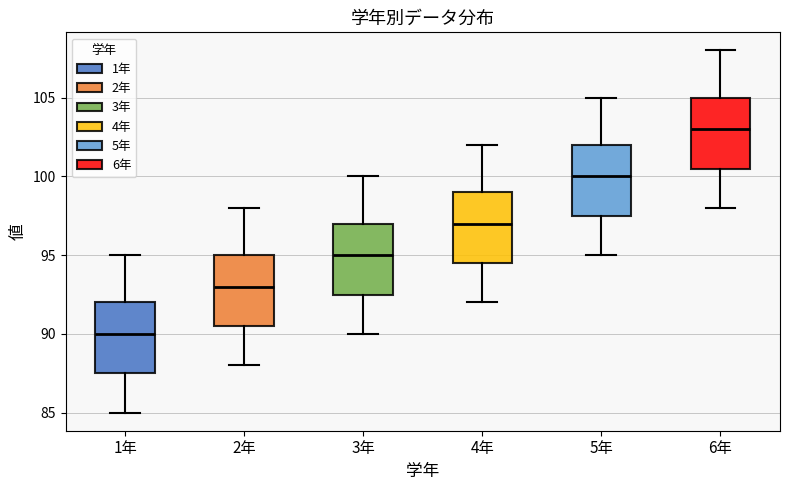

Reading left to right, transcribe this box plot: for each box, give where its median line is, the range the box spans, and where its two whiskers end, as read against the y-axis. The values are not printed on the chart, so give them approximately, as read against the axis.

1年: median 90.0, box 87.5 to 92.0, whiskers 85.0 to 95.0
2年: median 93.0, box 90.5 to 95.0, whiskers 88.0 to 98.0
3年: median 95.0, box 92.5 to 97.0, whiskers 90.0 to 100.0
4年: median 97.0, box 94.5 to 99.0, whiskers 92.0 to 102.0
5年: median 100.0, box 97.5 to 102.0, whiskers 95.0 to 105.0
6年: median 103.0, box 100.5 to 105.0, whiskers 98.0 to 108.0